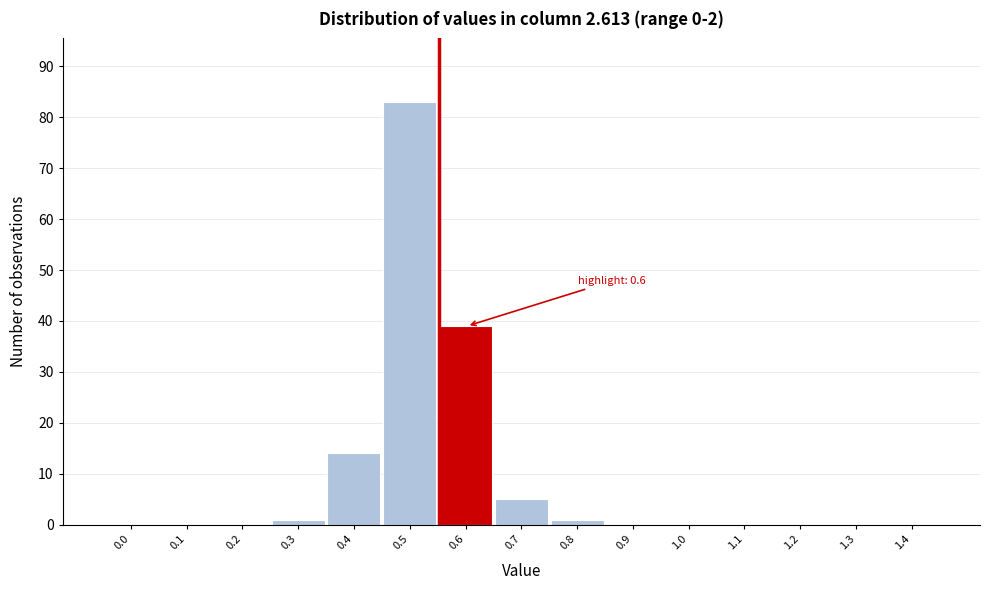

Reading left to right, list all the values displayed in this chart.

0.0=0	0.1=0	0.2=0	0.3=1	0.4=14	0.5=83	0.6=39	0.7=5	0.8=1	0.9=0	1.0=0	1.1=0	1.2=0	1.3=0	1.4=0